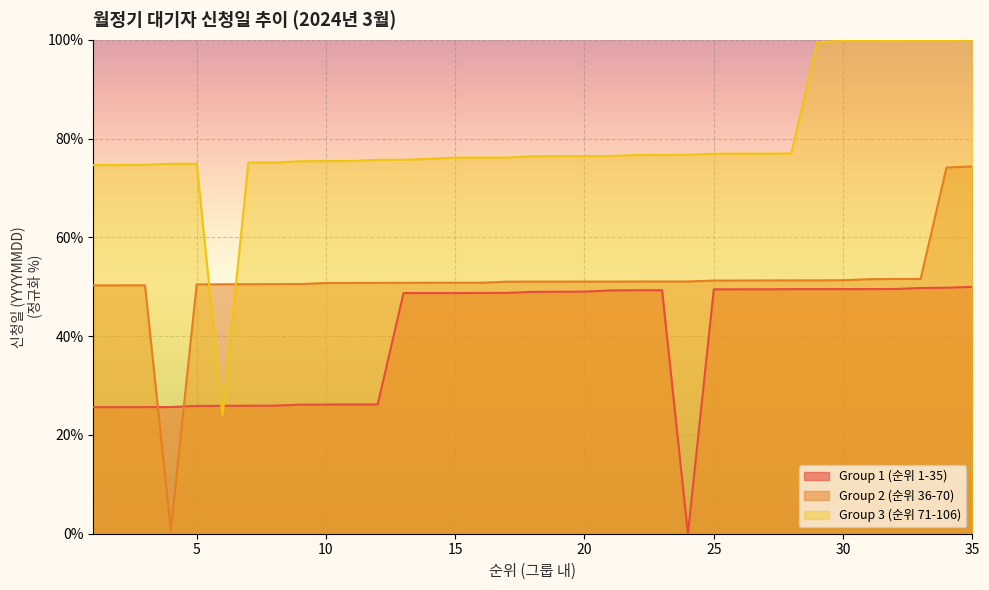

What is the difference between the highest and lowest values at 8?

49.2